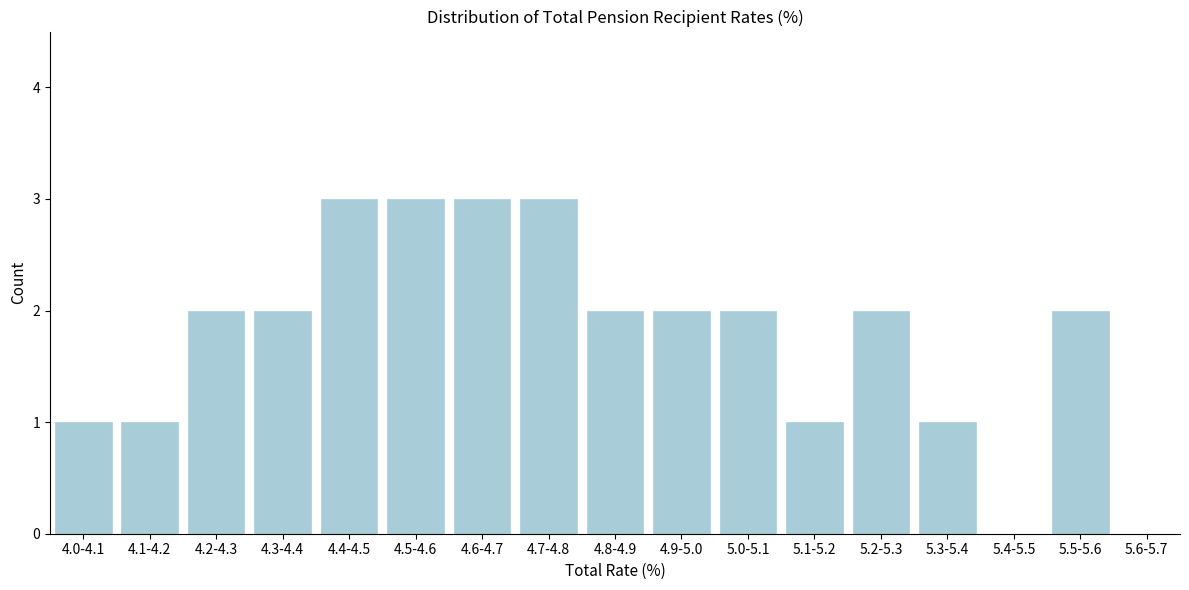

Reading left to right, transcribe all the data shown in this chart.

4.0-4.1=1	4.1-4.2=1	4.2-4.3=2	4.3-4.4=2	4.4-4.5=3	4.5-4.6=3	4.6-4.7=3	4.7-4.8=3	4.8-4.9=2	4.9-5.0=2	5.0-5.1=2	5.1-5.2=1	5.2-5.3=2	5.3-5.4=1	5.4-5.5=0	5.5-5.6=2	5.6-5.7=0